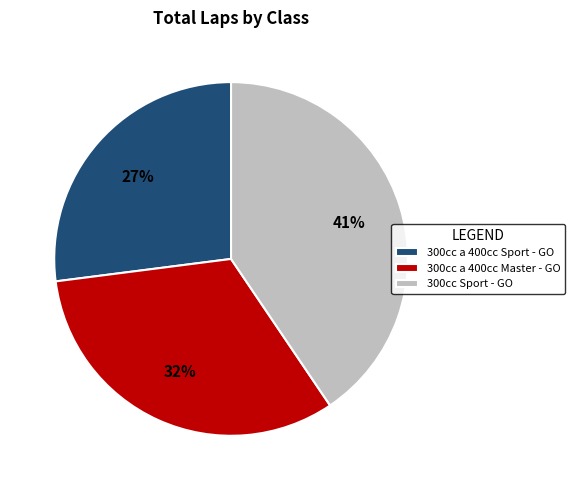

Which category has the smallest portion of the pie?

300cc a 400cc Sport - GO